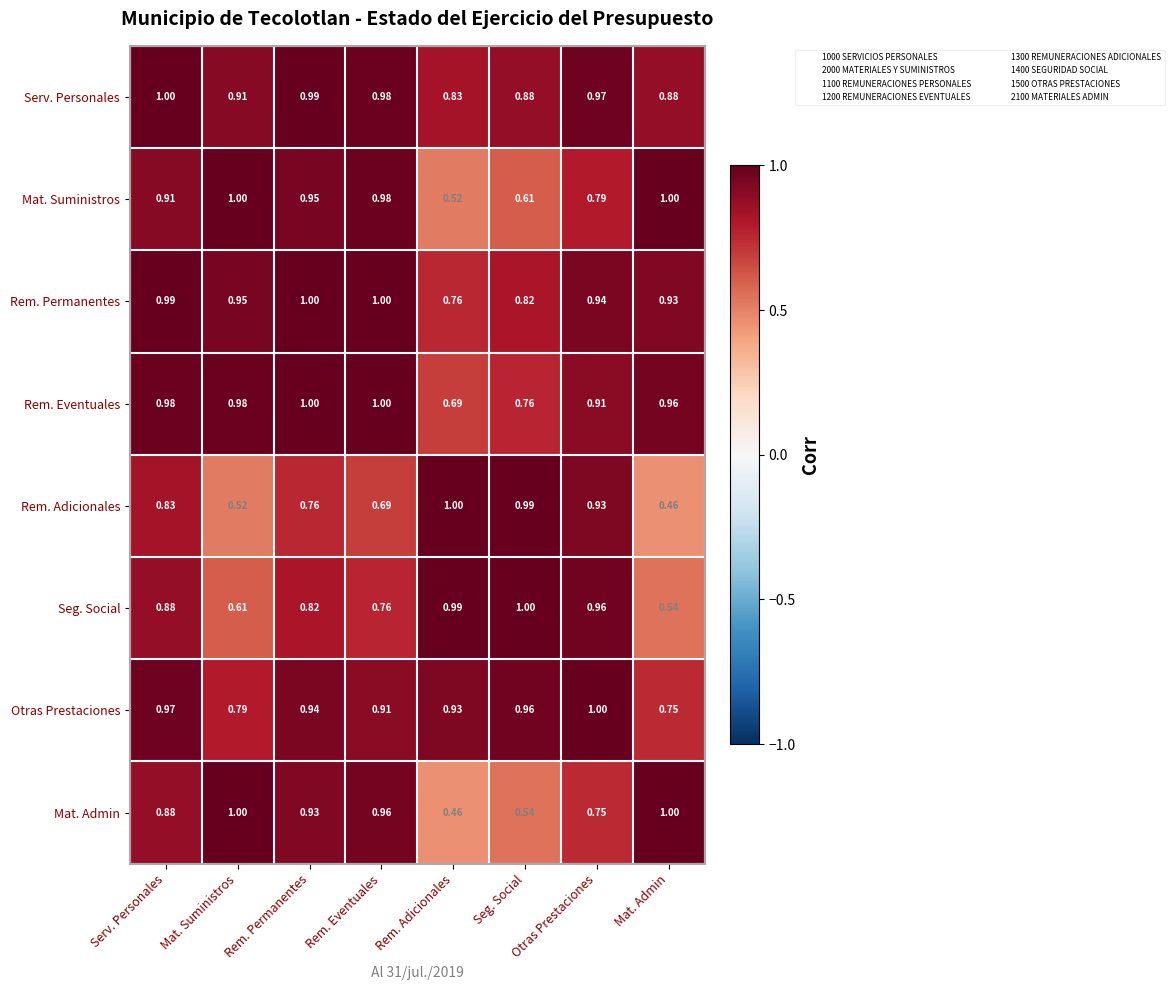

At which label does Mat. Admin reach its minimum?

Rem. Adicionales